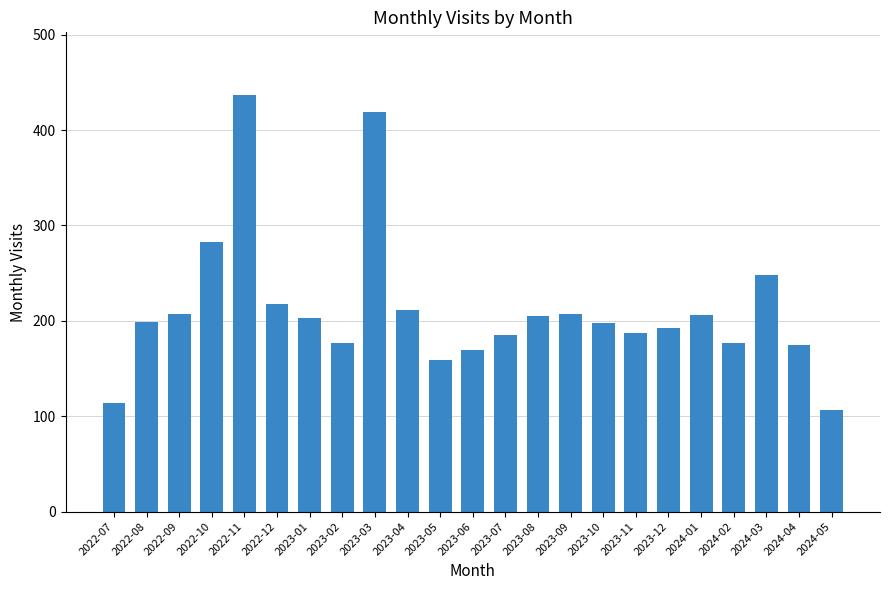

The chart shows a value of 75 at 2023-11. True or false?

False